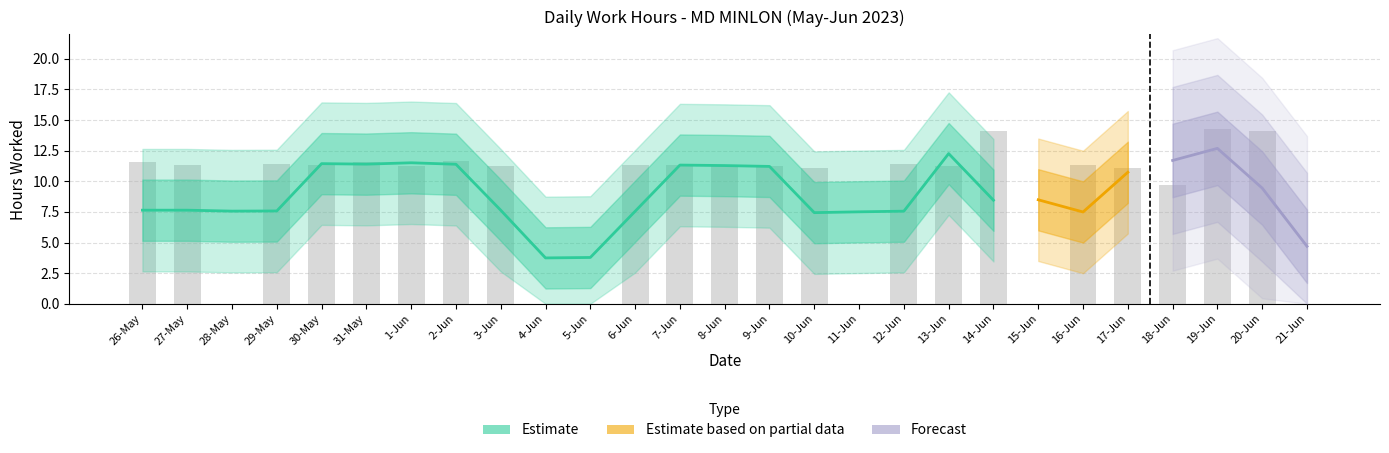

What position from the right is 14-Jun?

8